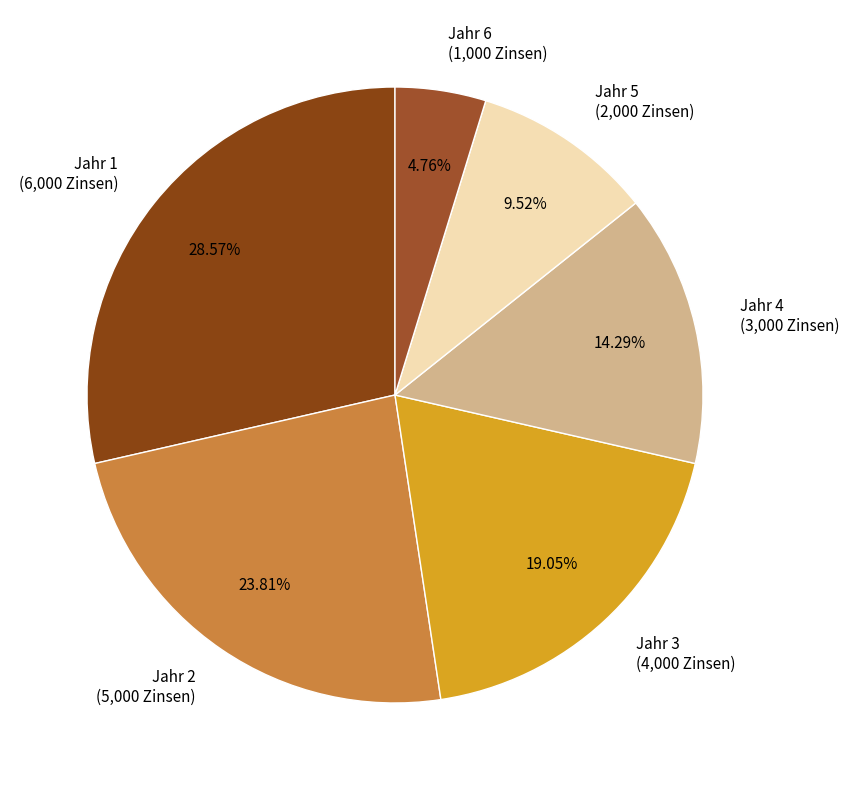

To the nearest percent, what portion does Jahr 2 represent?

24%